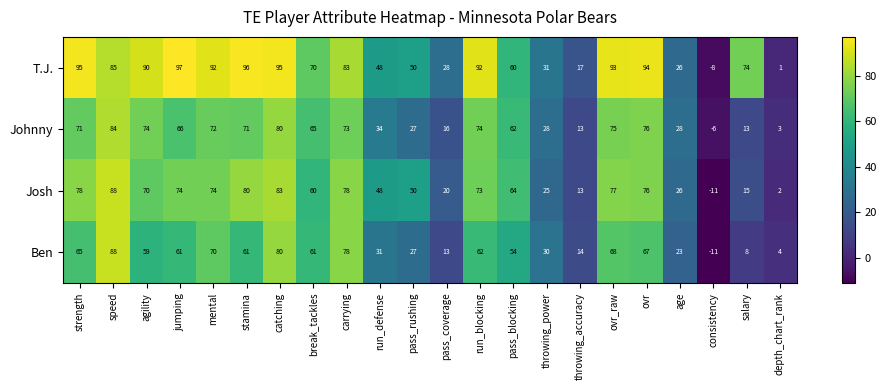

The Josh series shows 76 at ovr. True or false?

True